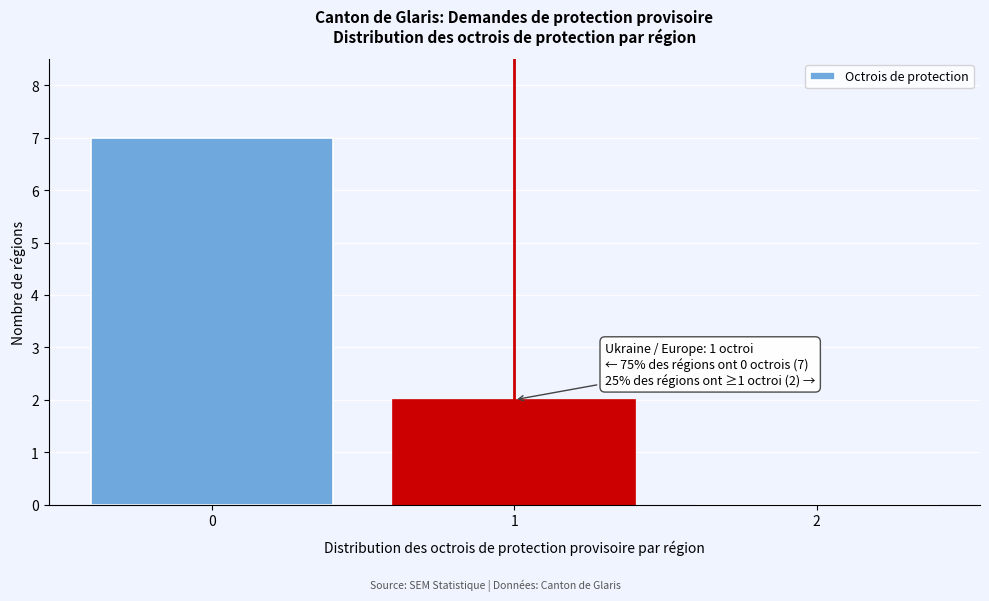

Reading right to left, transcribe all the data shown in this chart.

2=0	1=2	0=7